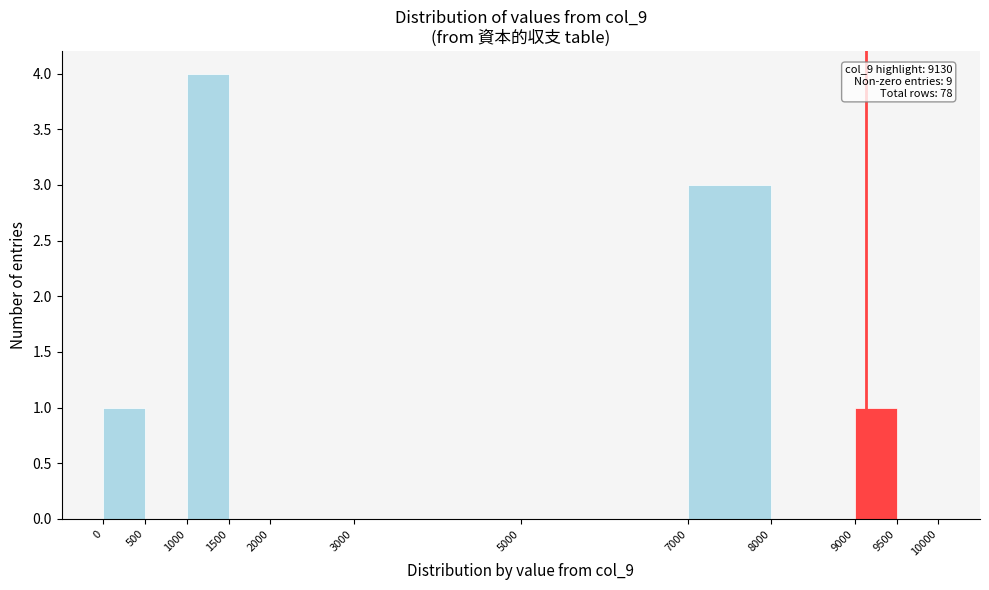

Which range on the x-axis has the tallest bar?

1000 to 1500